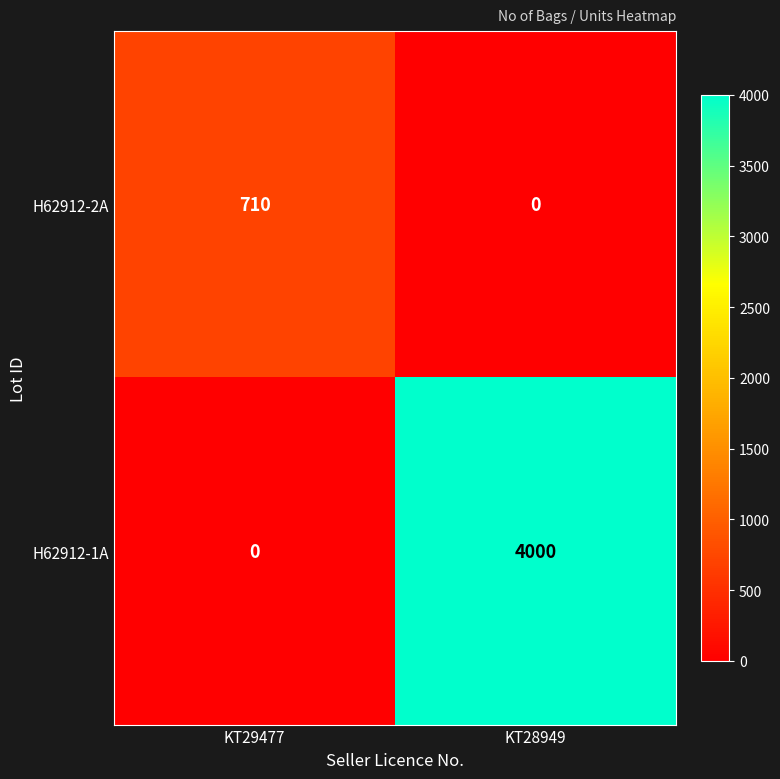

The value of H62912-2A at KT29477 is 710. True or false?

True